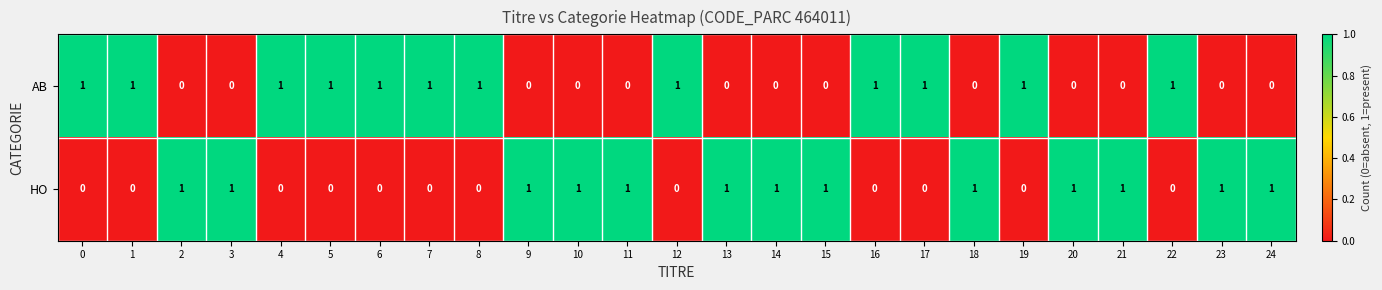

At how many categories does at least one series exceed 0?

25